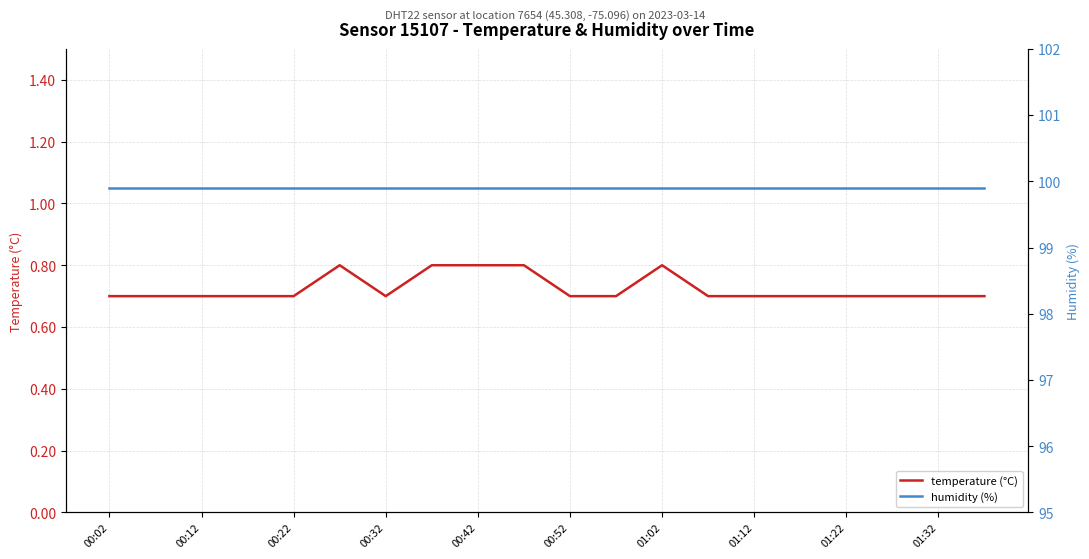

The value of temperature (°C) at 01:12 is 0.2. True or false?

False